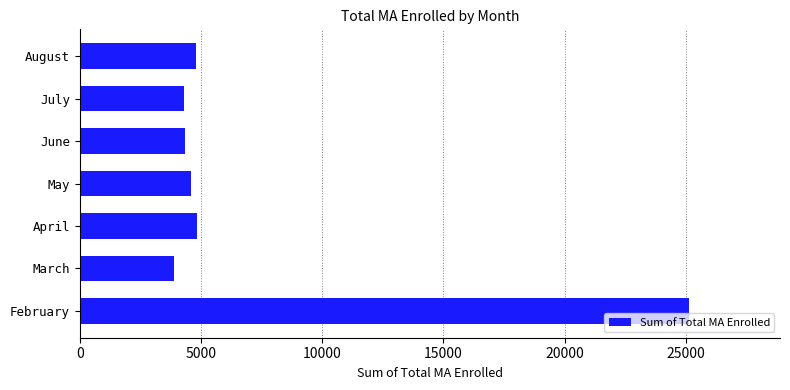

The chart shows a value of 6652 at June. True or false?

False